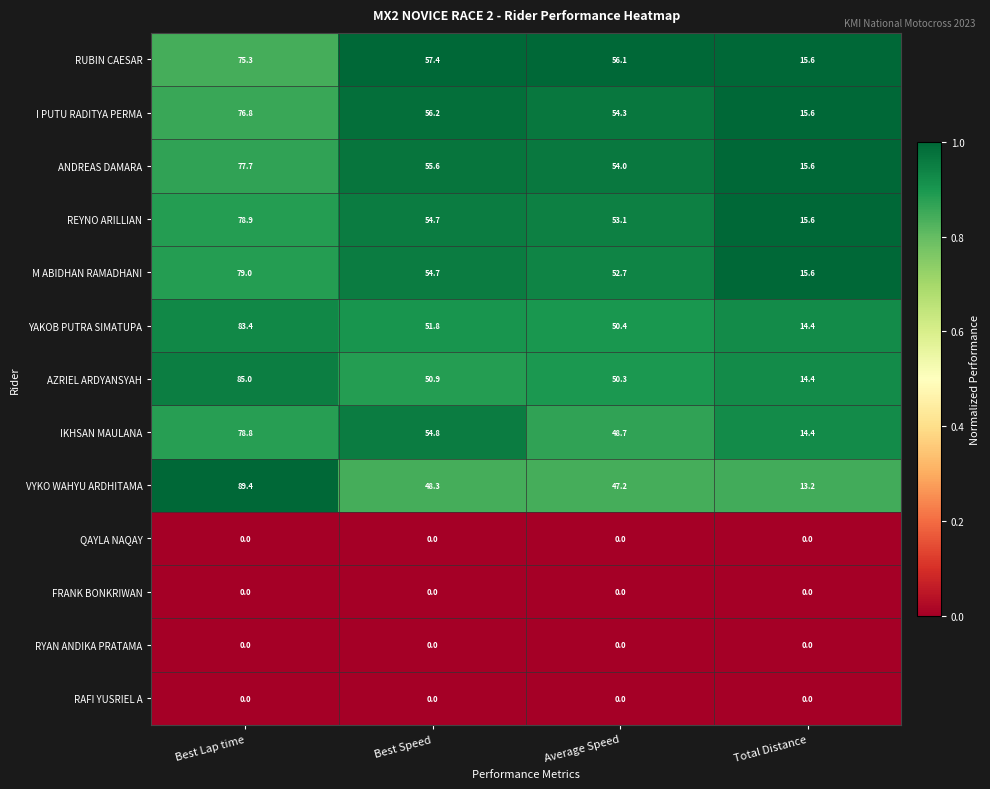

Is it true that RYAN ANDIKA PRATAMA equals 0.0 at Total Distance?

True